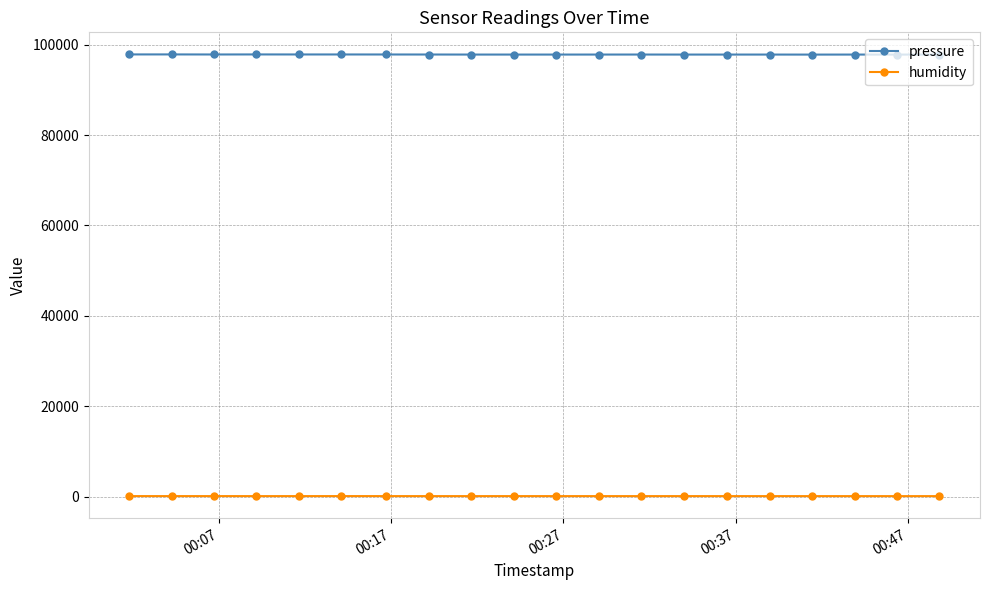

True or false: humidity and pressure intersect in this chart.

False